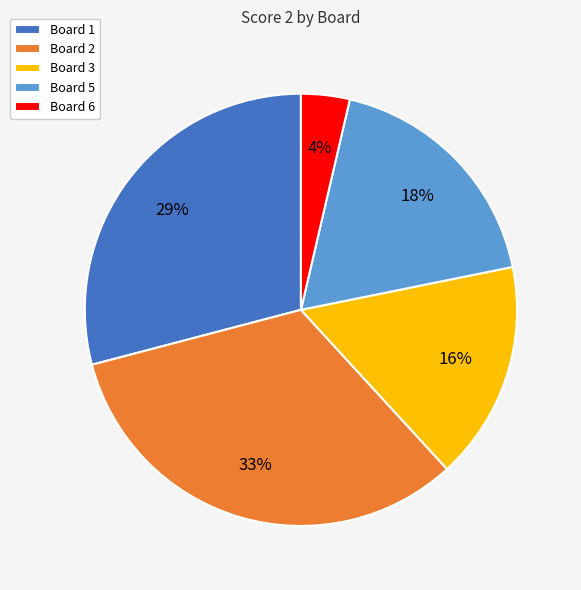

Is there a majority slice in this chart?

No